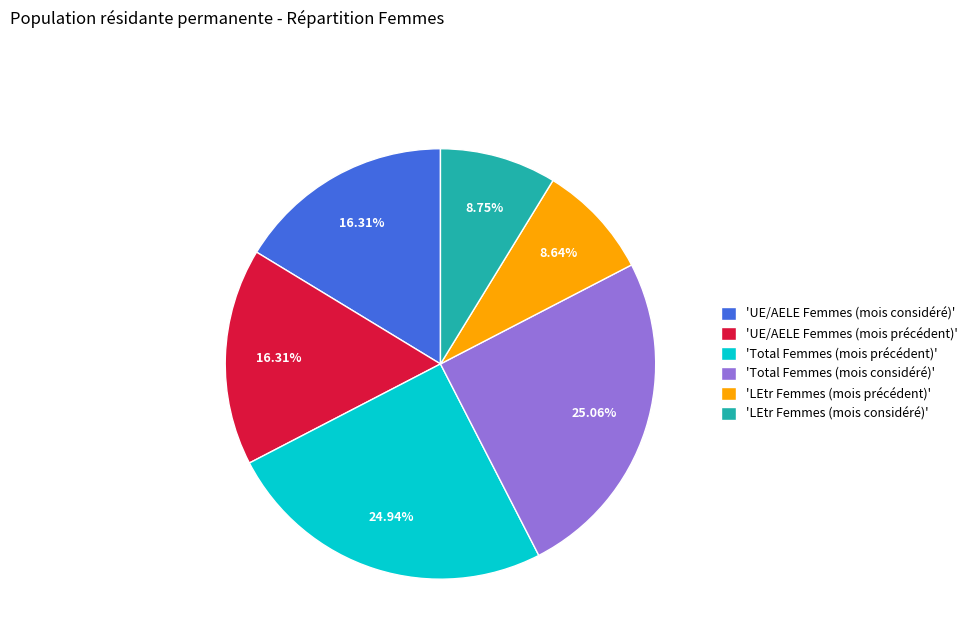

Do 'LEtr Femmes (mois précédent)' and 'LEtr Femmes (mois considéré)' together represent more than half of the pie?

No